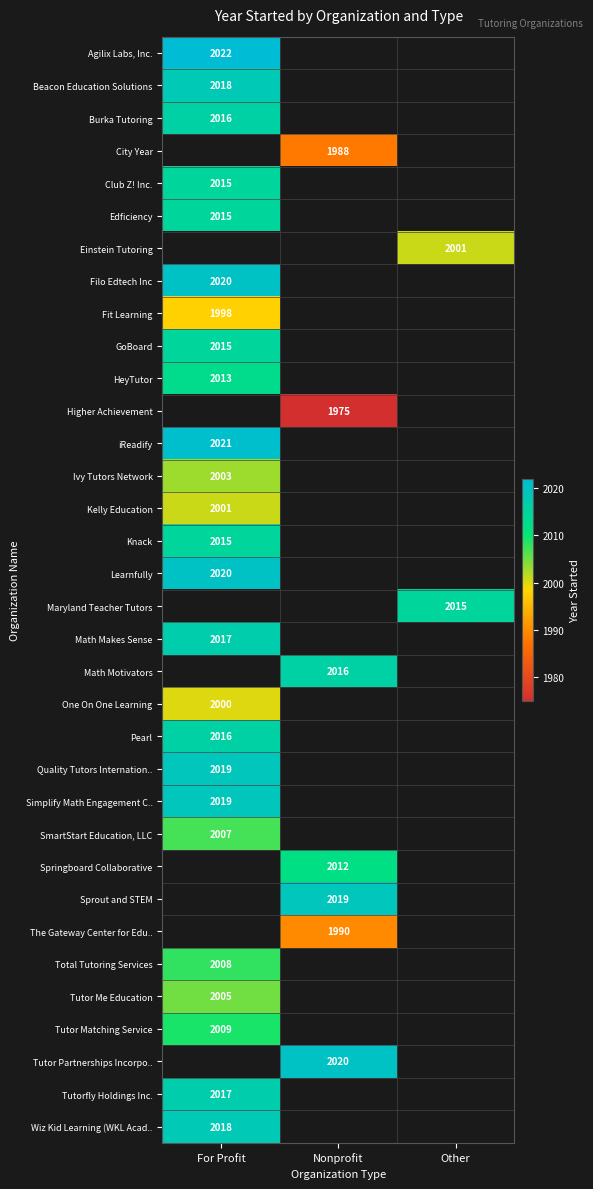

Which label corresponds to the largest value in the chart?

For Profit